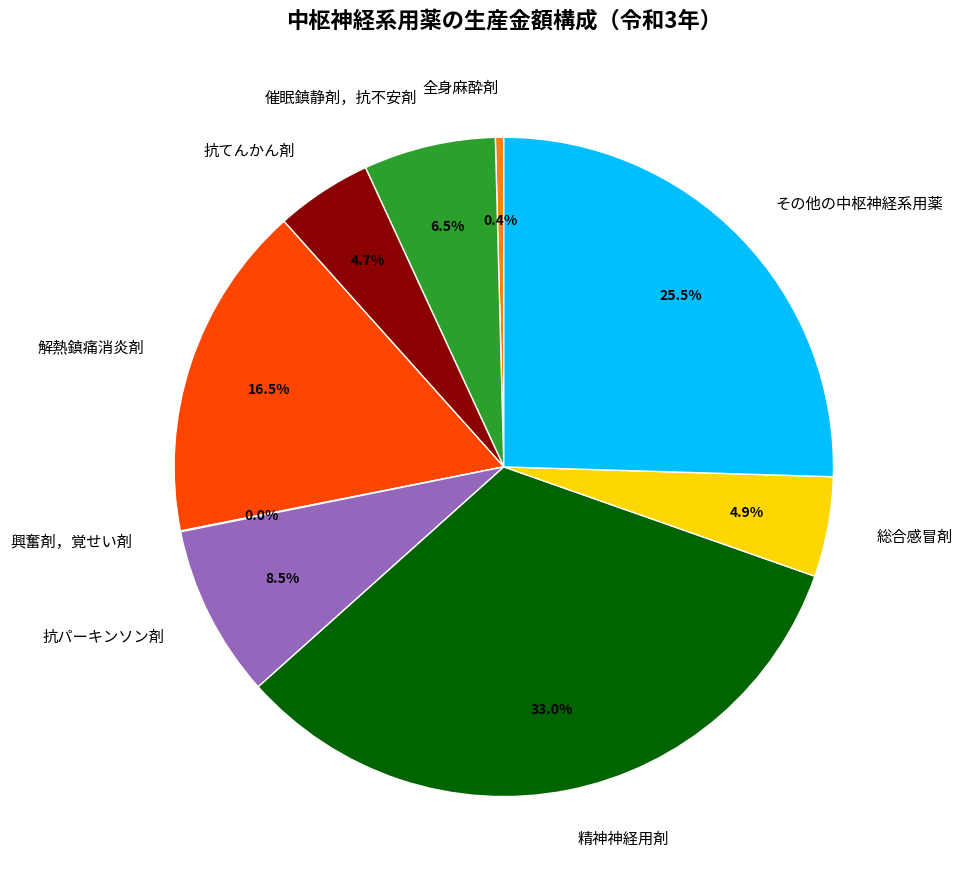

Does 解熱鎮痛消炎剤 account for over 50% of the chart?

No